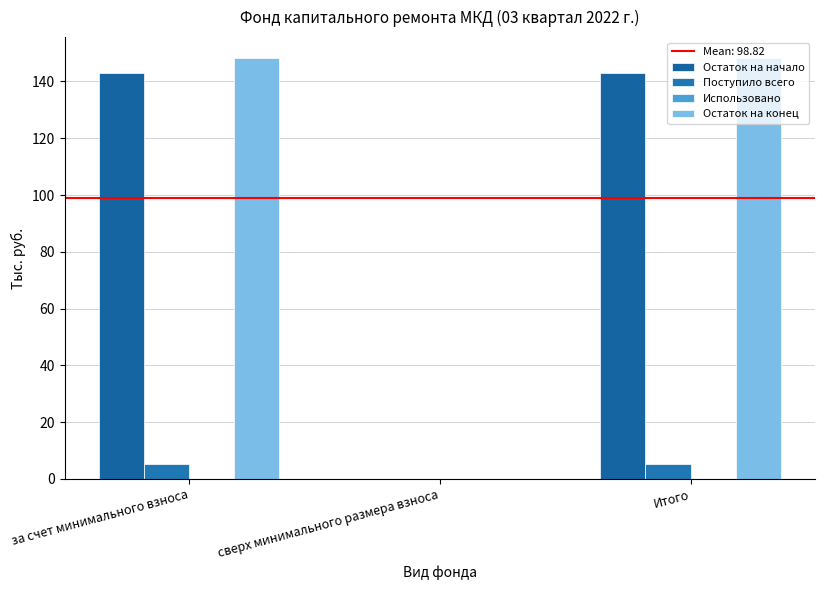

What is the difference between the Поступило всего values at сверх минимального размера взноса and за счет минимального взноса?

5.3